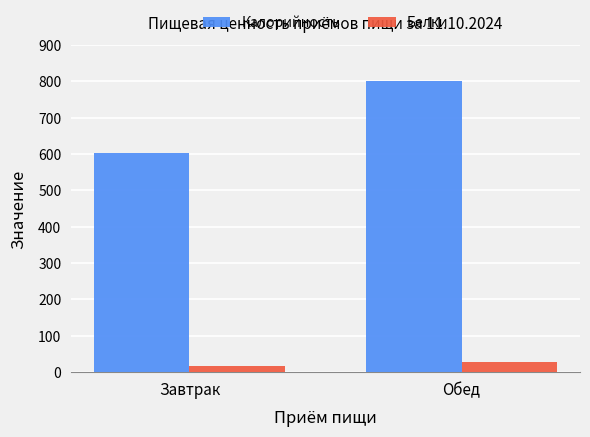

How many values in the Белки series are below 29?

1